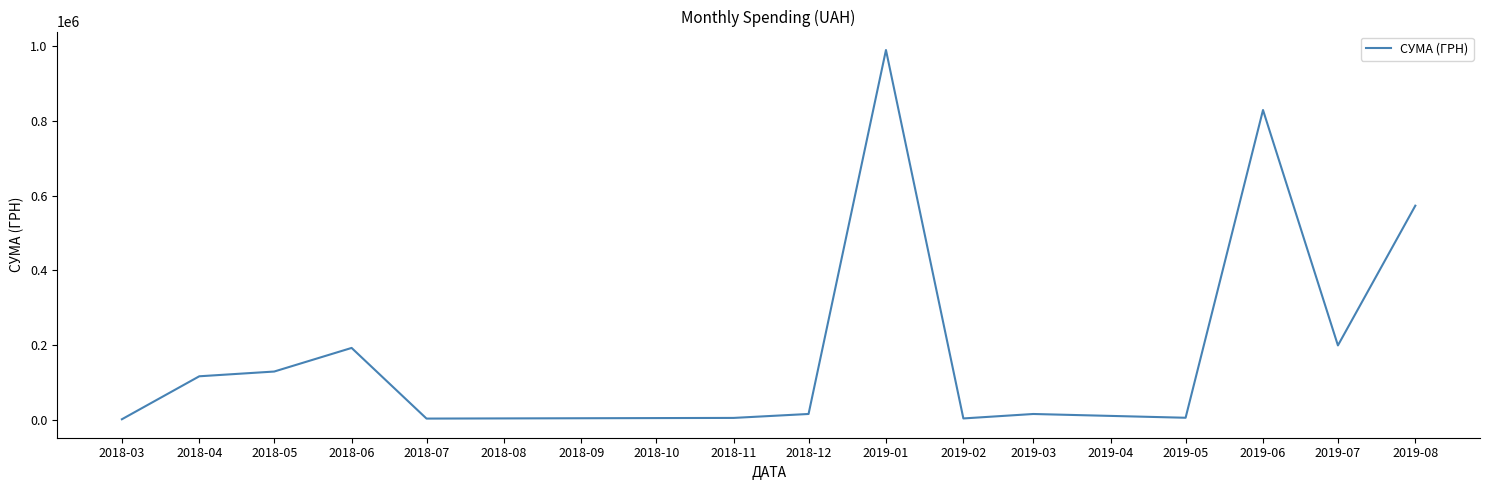

At which label is the value closest to 495491?

2019-08